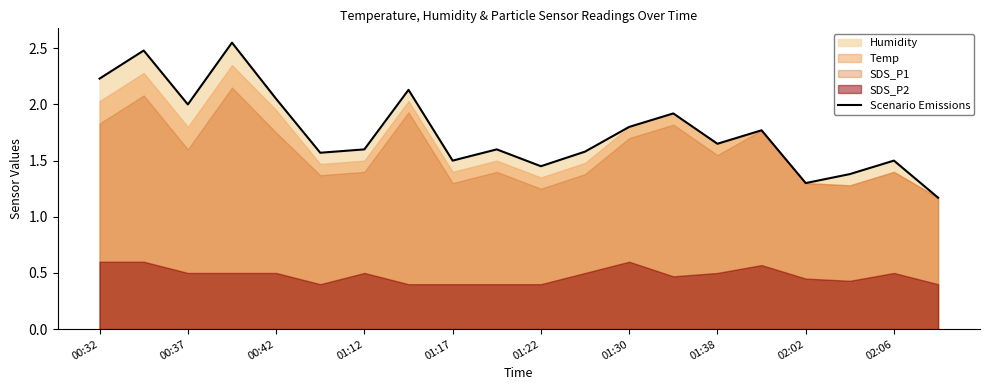

How many points are lower than both their immediate neighbors (excluding endpoints)?

6